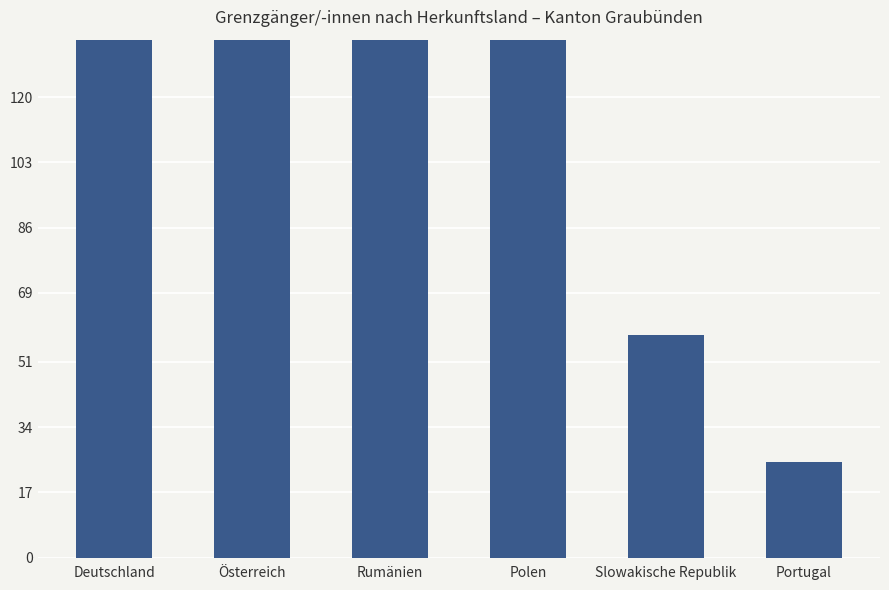

At which category does the chart reach its peak across all series?

Österreich